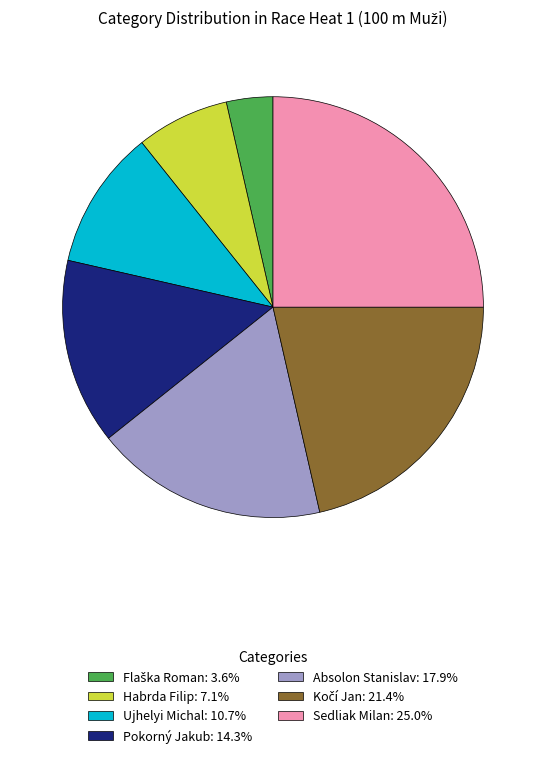

Approximately how many times larger is the value at Absolon Stanislav: 17.9% compared to Ujhelyi Michal: 10.7%?

1.7